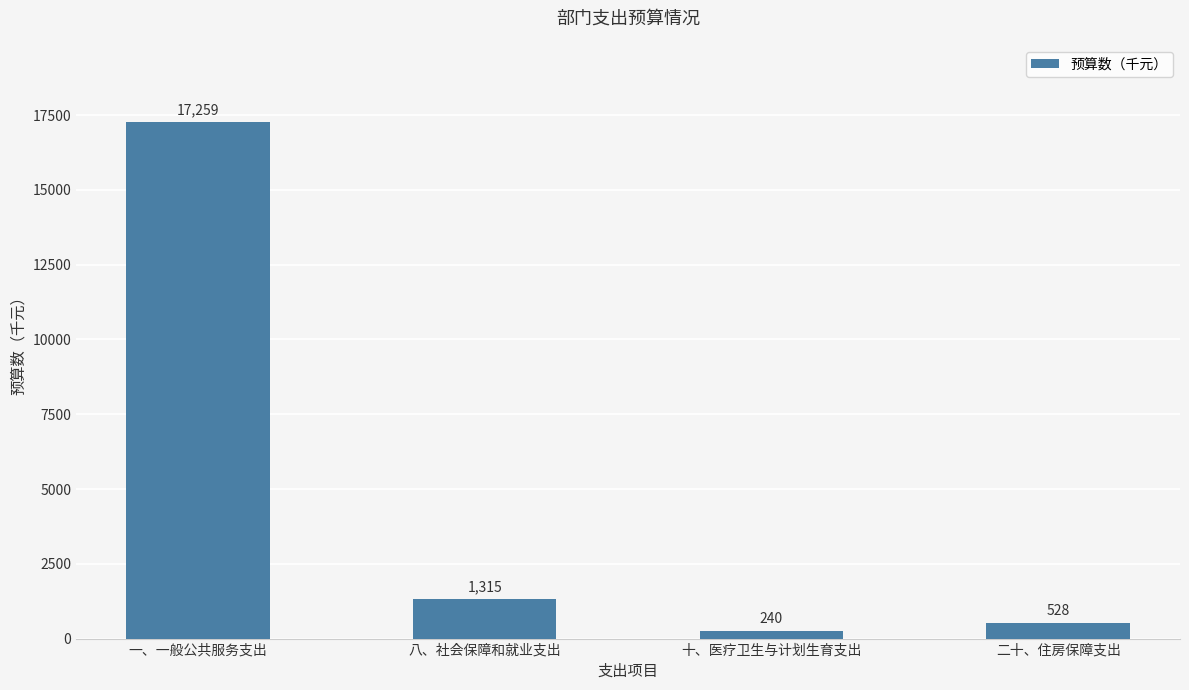

Which label corresponds to the largest value in the chart?

一、一般公共服务支出